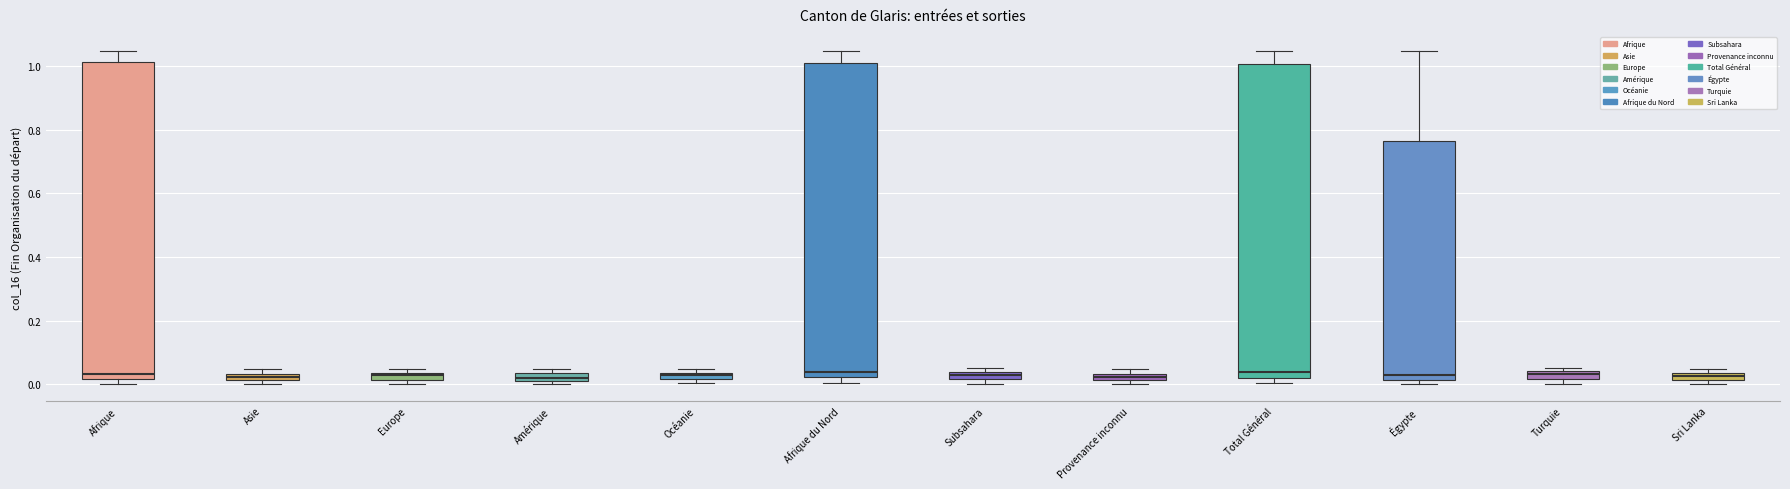

Where does the upper whisker of the box for Total Général end on the y-axis? The values are not printed on the chart, so give them approximately, as read against the axis.

1.04